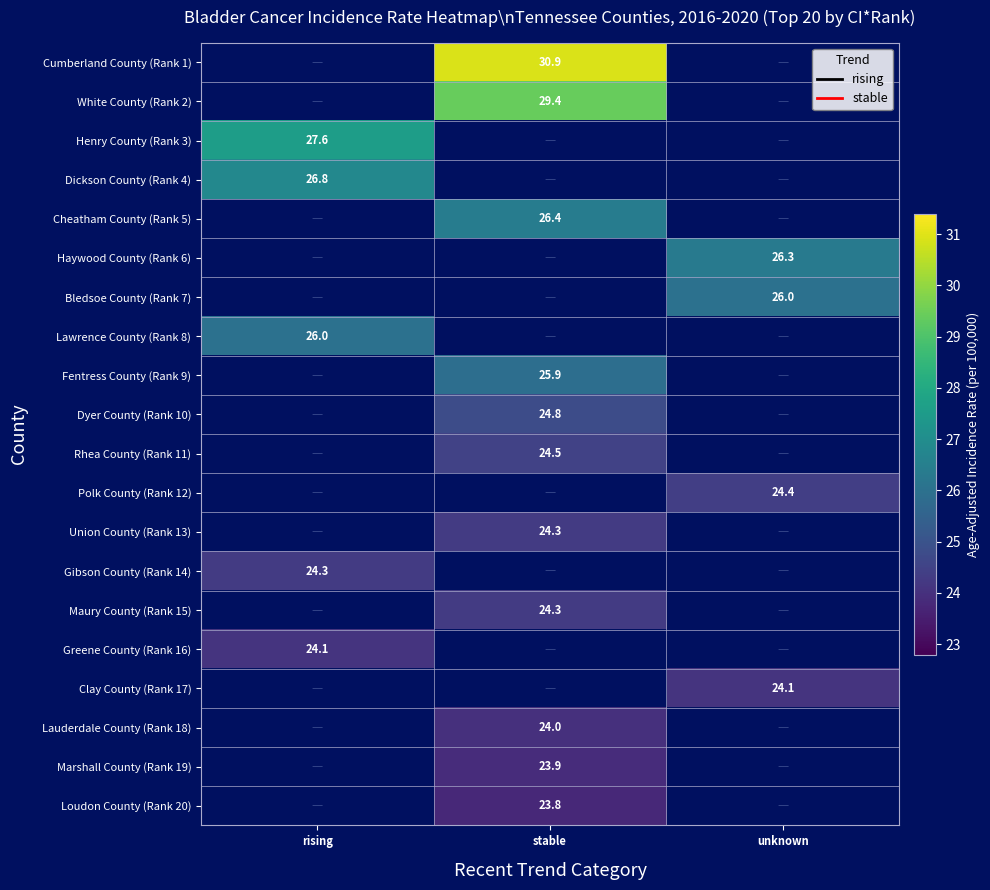

The value of Cumberland County (Rank 1) at stable is 30.9. True or false?

True